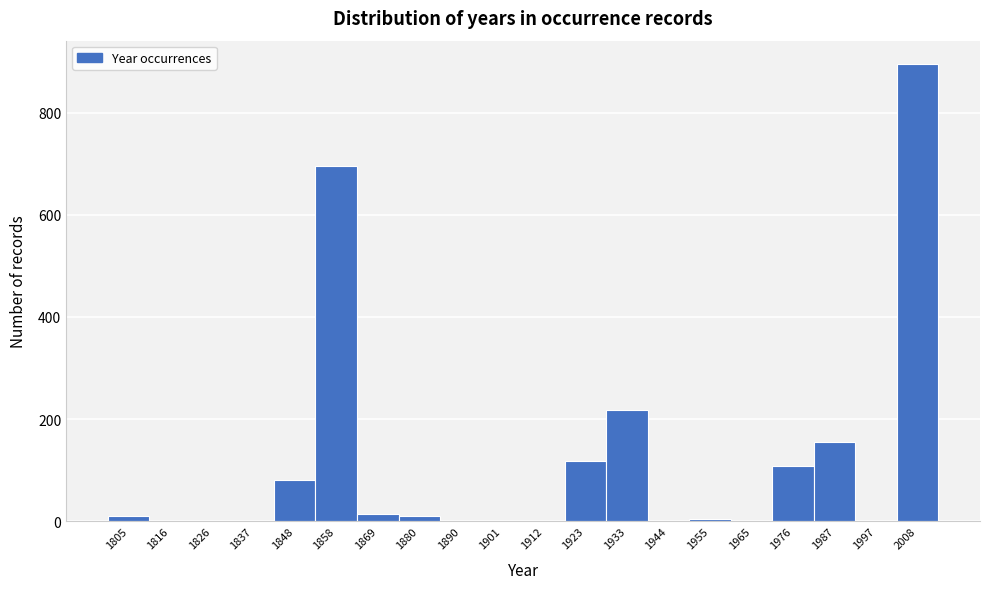

How tall is the bar that spans 1982 to 1992 on the x-axis? Neither the bar edges nor the heights are printed on the chart, so give them approximately, as read against the axes.

160